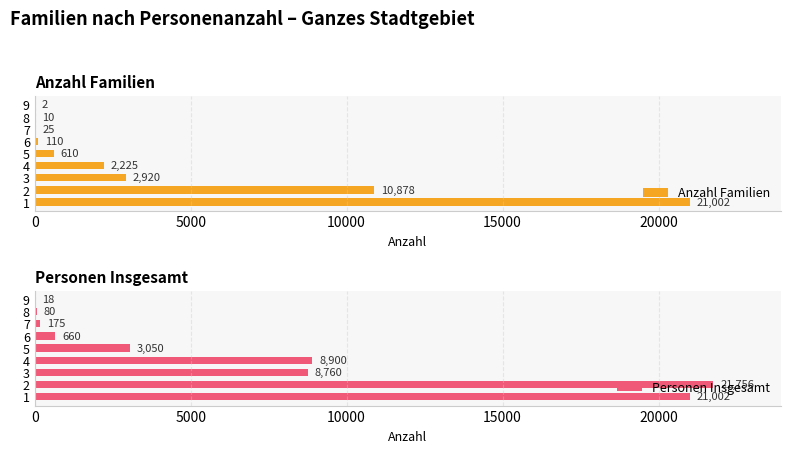

The value of Anzahl Familien at 25000 is 174. True or false?

False